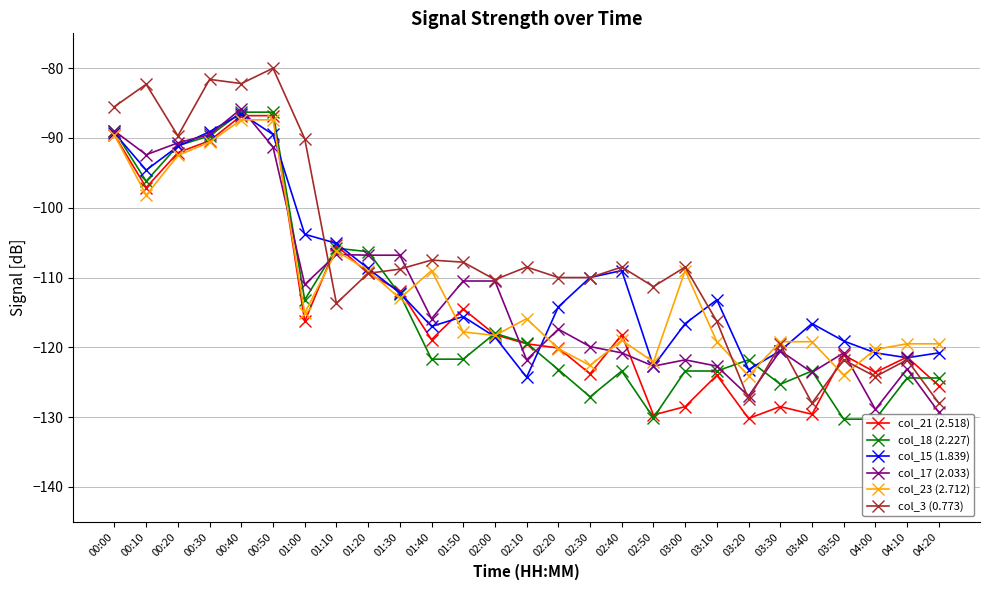

Reading left to right, transcribe all the data shown in this chart.

col_21 (2.518): 00:00=-89.6	00:10=-97.1	00:20=-92.1	00:30=-90.4	00:40=-86.8	00:50=-86.8	01:00=-116.3	01:10=-105.4	01:20=-109.4	01:30=-111.9	01:40=-118.9	01:50=-114.5	02:00=-118.2	02:10=-119.5	02:20=-120.1	02:30=-123.8	02:40=-118.2	02:50=-129.7	03:00=-128.5	03:10=-124.0	03:20=-130.2	03:30=-128.5	03:40=-129.6	03:50=-121.1	04:00=-123.6	04:10=-121.4	04:20=-125.5
col_18 (2.227): 00:00=-89.0	00:10=-96.2	00:20=-91.1	00:30=-89.7	00:40=-86.3	00:50=-86.3	01:00=-113.2	01:10=-105.8	01:20=-106.3	01:30=-112.4	01:40=-121.7	01:50=-121.7	02:00=-118.0	02:10=-119.4	02:20=-123.2	02:30=-127.1	02:40=-123.4	02:50=-130.1	03:00=-123.4	03:10=-123.4	03:20=-121.8	03:30=-125.3	03:40=-123.4	03:50=-130.3	04:00=-130.3	04:10=-124.4	04:20=-124.4
col_15 (1.839): 00:00=-89.3	00:10=-94.6	00:20=-91.2	00:30=-89.1	00:40=-86.5	00:50=-89.5	01:00=-103.8	01:10=-105.1	01:20=-108.7	01:30=-112.2	01:40=-117.0	01:50=-115.6	02:00=-118.5	02:10=-124.3	02:20=-114.2	02:30=-110.0	02:40=-109.0	02:50=-122.7	03:00=-116.6	03:10=-113.2	03:20=-123.2	03:30=-120.5	03:40=-116.6	03:50=-119.1	04:00=-120.8	04:10=-121.5	04:20=-120.8
col_17 (2.033): 00:00=-89.0	00:10=-92.4	00:20=-90.7	00:30=-89.5	00:40=-85.8	00:50=-91.3	01:00=-111.0	01:10=-106.7	01:20=-106.8	01:30=-106.8	01:40=-115.9	01:50=-110.5	02:00=-110.5	02:10=-121.8	02:20=-117.4	02:30=-119.9	02:40=-120.8	02:50=-122.7	03:00=-121.8	03:10=-122.7	03:20=-127.0	03:30=-120.5	03:40=-123.6	03:50=-120.8	04:00=-128.9	04:10=-123.1	04:20=-129.3
col_23 (2.712): 00:00=-89.6	00:10=-98.2	00:20=-92.5	00:30=-90.6	00:40=-87.4	00:50=-87.4	01:00=-115.1	01:10=-106.2	01:20=-109.0	01:30=-113.0	01:40=-109.0	01:50=-117.8	02:00=-118.3	02:10=-115.9	02:20=-120.2	02:30=-122.6	02:40=-119.0	02:50=-122.1	03:00=-109.0	03:10=-119.2	03:20=-124.1	03:30=-119.2	03:40=-119.2	03:50=-124.0	04:00=-120.3	04:10=-119.5	04:20=-119.5
col_3 (0.773): 00:00=-85.5	00:10=-82.3	00:20=-89.7	00:30=-81.6	00:40=-82.2	00:50=-80.0	01:00=-90.1	01:10=-113.7	01:20=-109.4	01:30=-108.8	01:40=-107.5	01:50=-107.8	02:00=-110.3	02:10=-108.5	02:20=-110.0	02:30=-110.0	02:40=-108.5	02:50=-111.3	03:00=-108.5	03:10=-116.3	03:20=-127.4	03:30=-119.6	03:40=-128.0	03:50=-121.8	04:00=-124.2	04:10=-121.8	04:20=-128.0